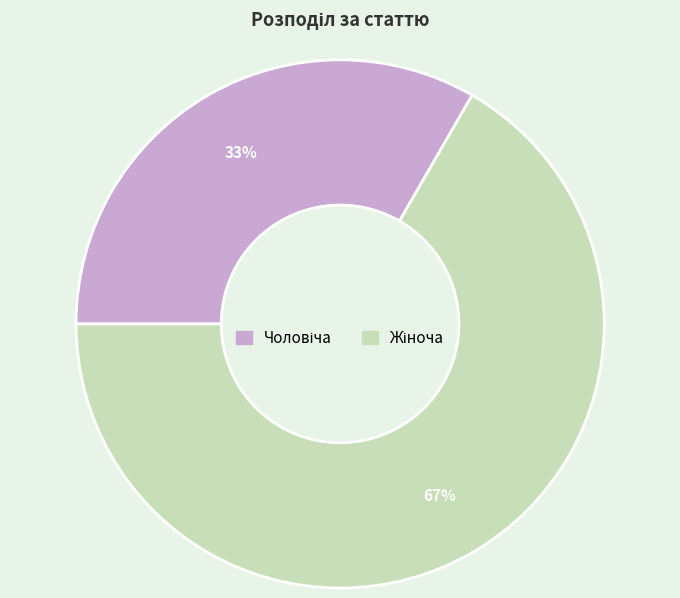

Count the number of slices in the pie.

2